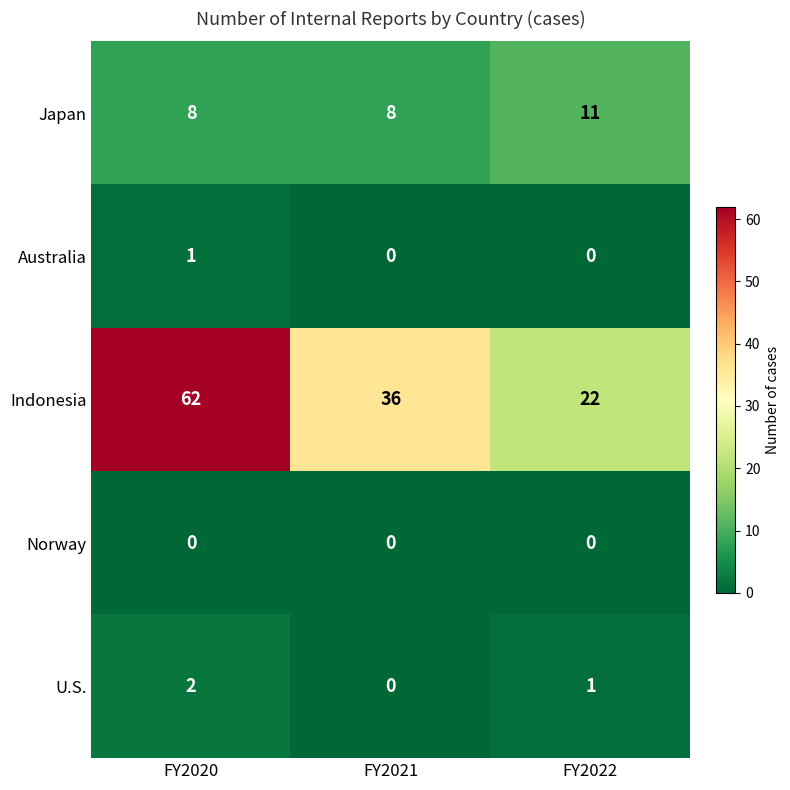

Reading right to left, extract all data points from this chart.

Japan: 11	8	8
Australia: 0	0	1
Indonesia: 22	36	62
Norway: 0	0	0
U.S.: 1	0	2